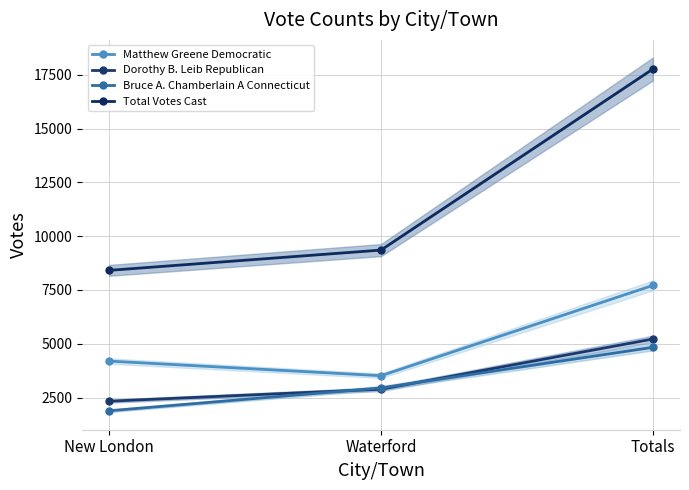

The value of Total Votes Cast at New London is 8413. True or false?

True